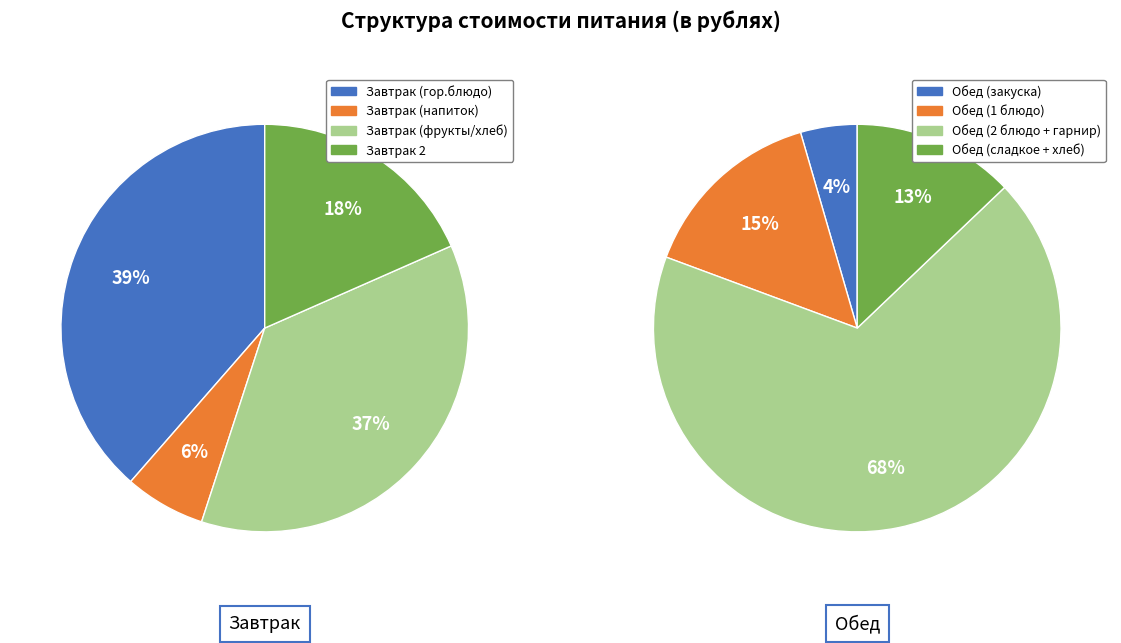

What is the largest slice in the pie chart?

Обед (2 блюдо + гарнир)